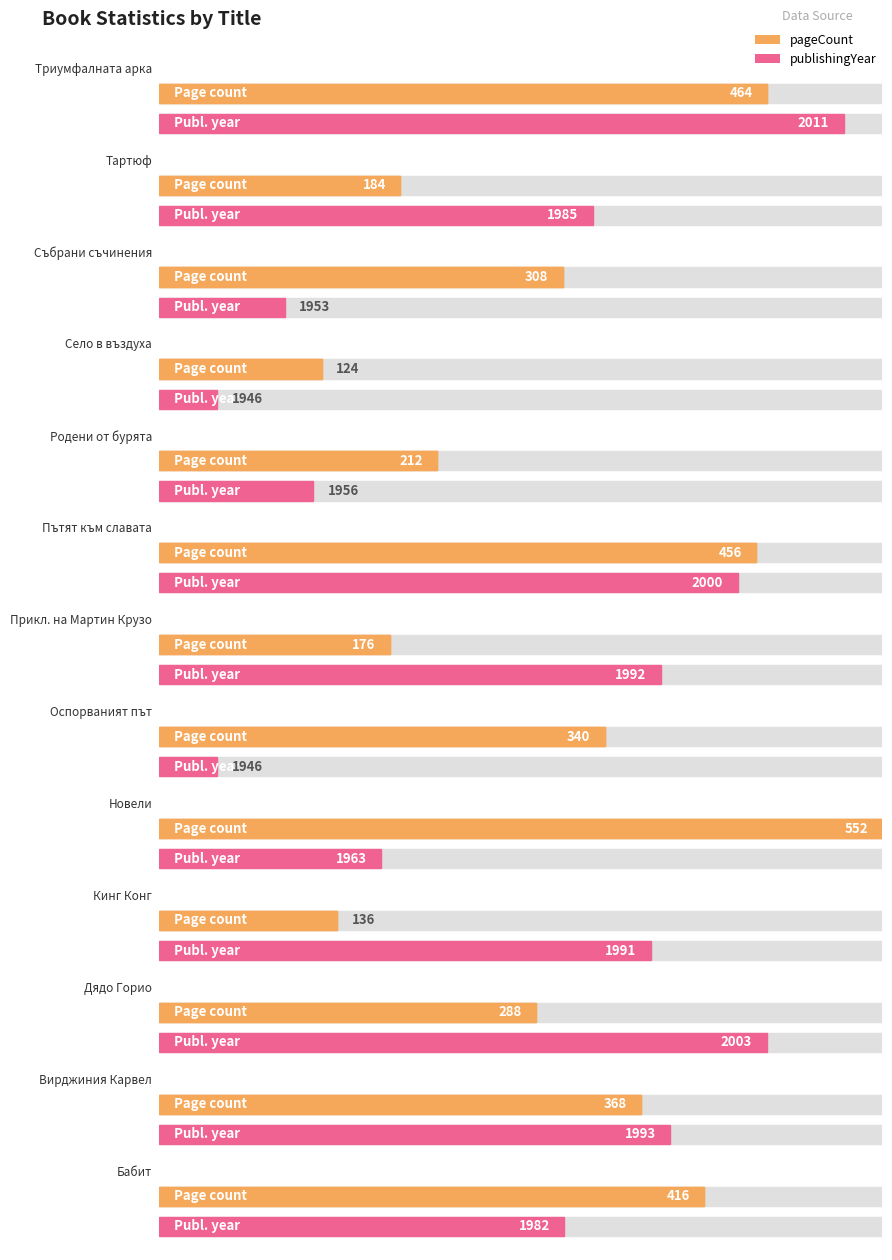

What is the difference between the maximum and minimum values?

428